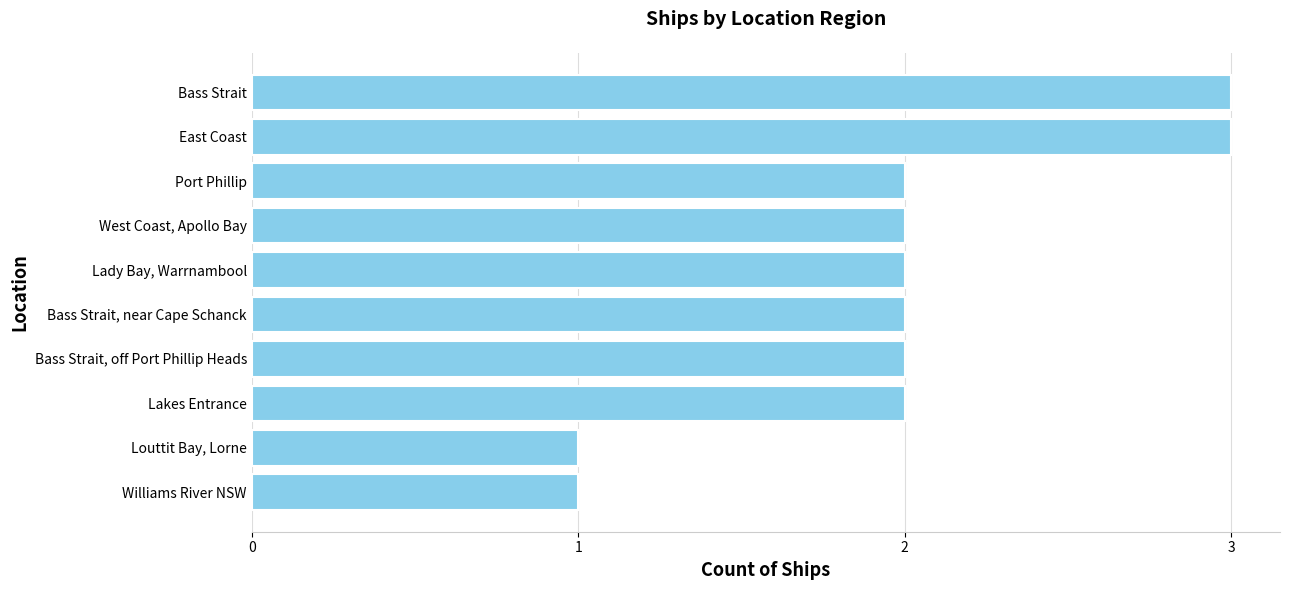

The chart shows a value of 3 at Bass Strait. True or false?

True